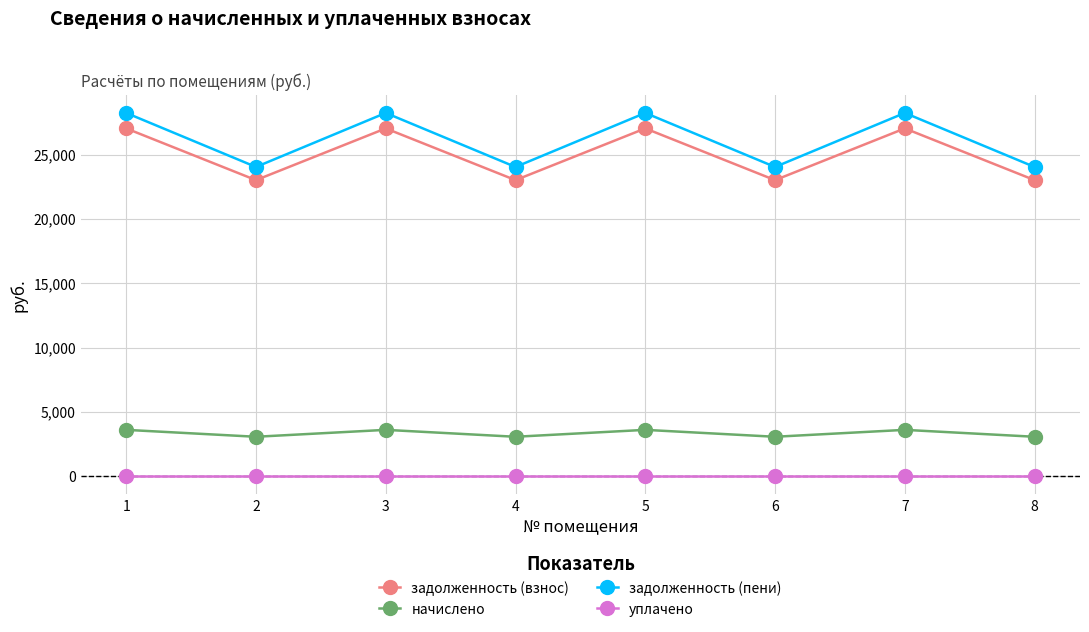

The value of задолженность (пени) at 8 is 24041.2. True or false?

True